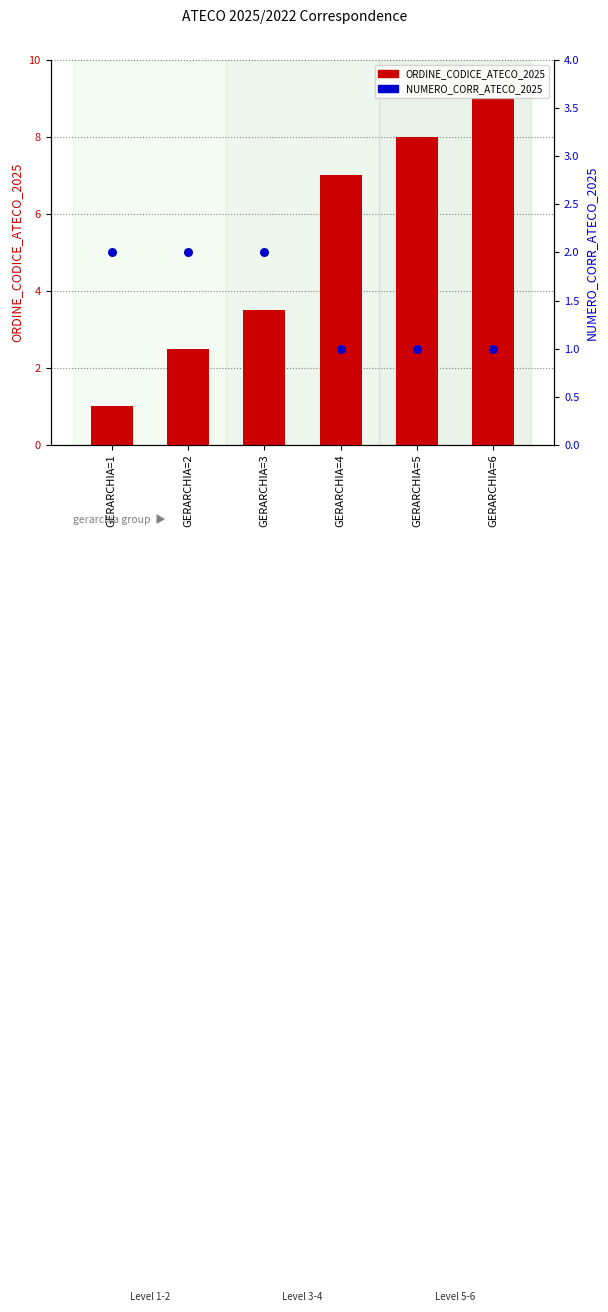

At which category is the sum across all series the highest?

GERARCHIA=6